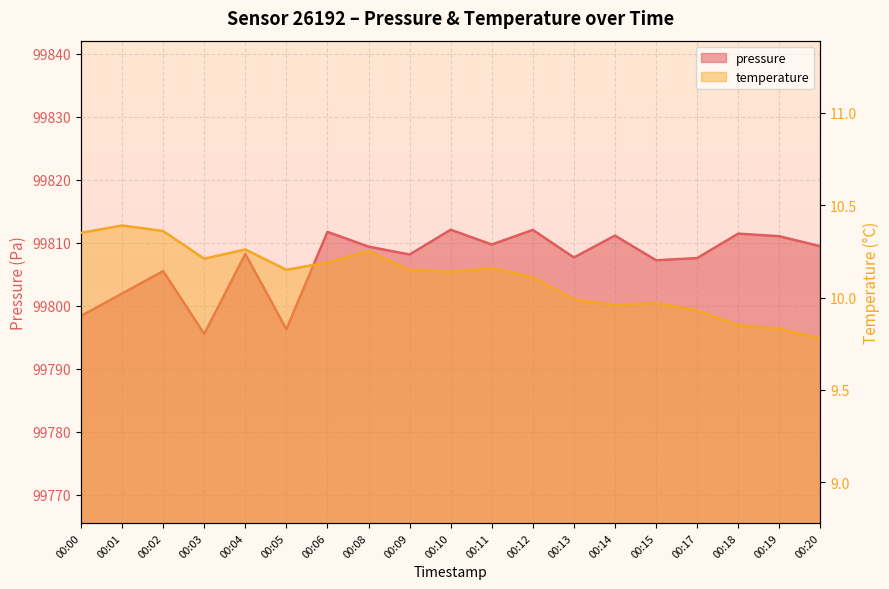

Between 00:01 and 00:18, which series saw the biggest shift?

pressure